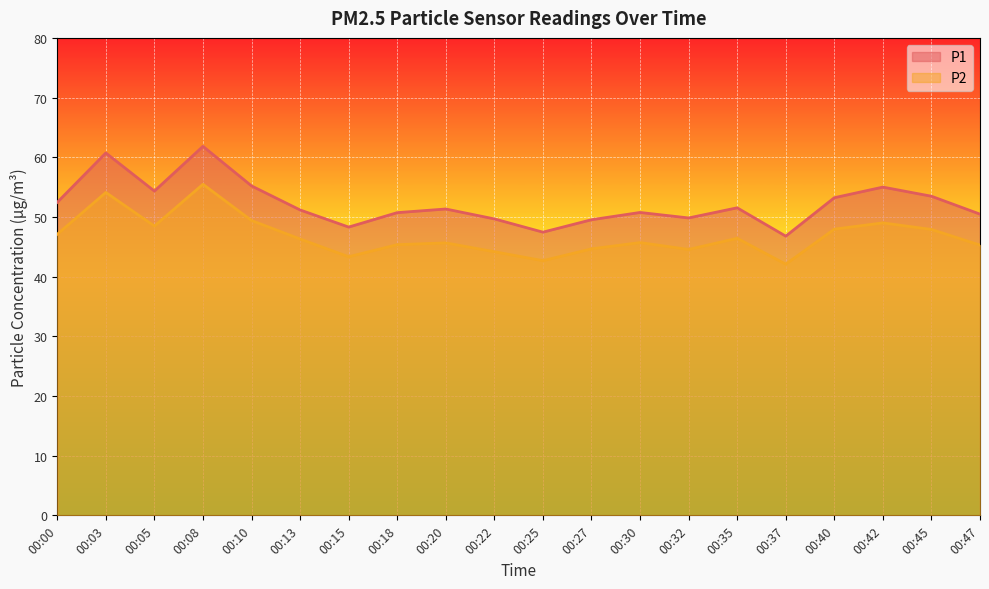

Is it true that P2 equals 45.7 at 00:30?

True